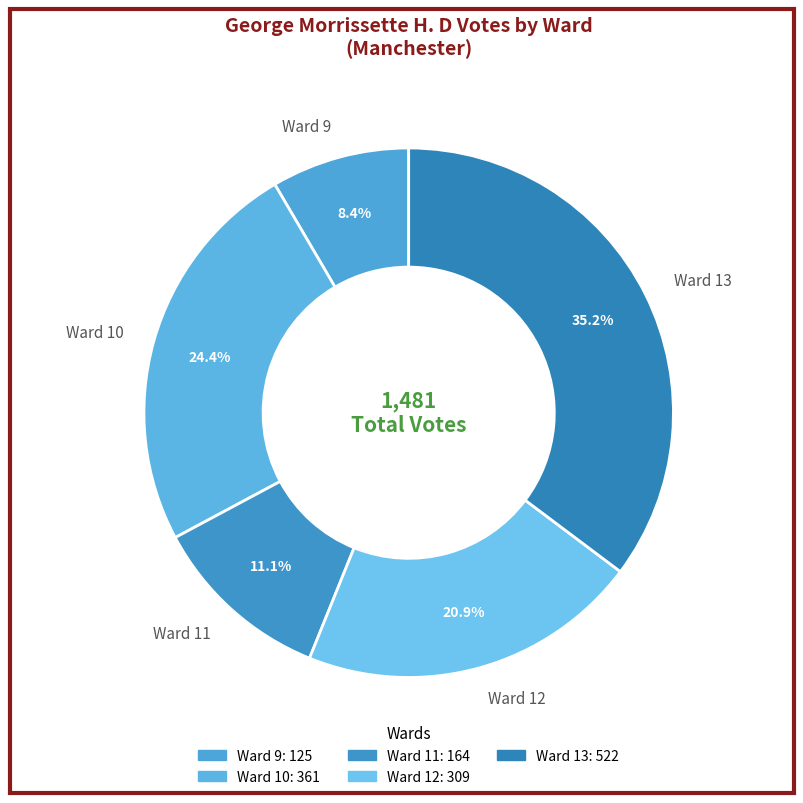

Which category has the smallest portion of the pie?

Ward 9